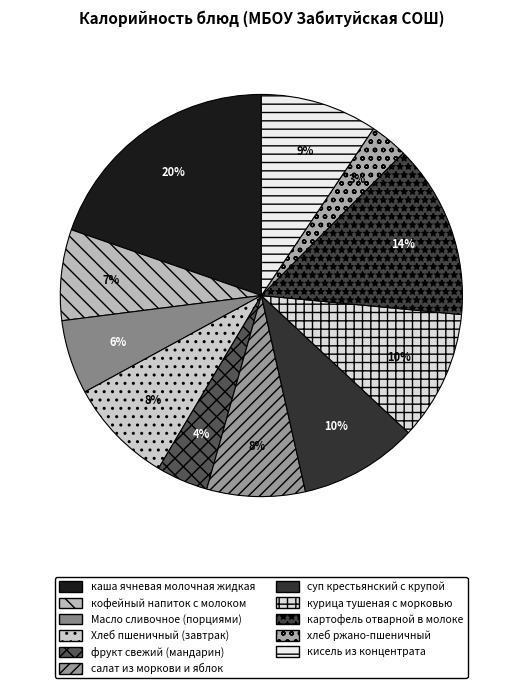

Is Масло сливочное (порциями) the majority of the pie?

No